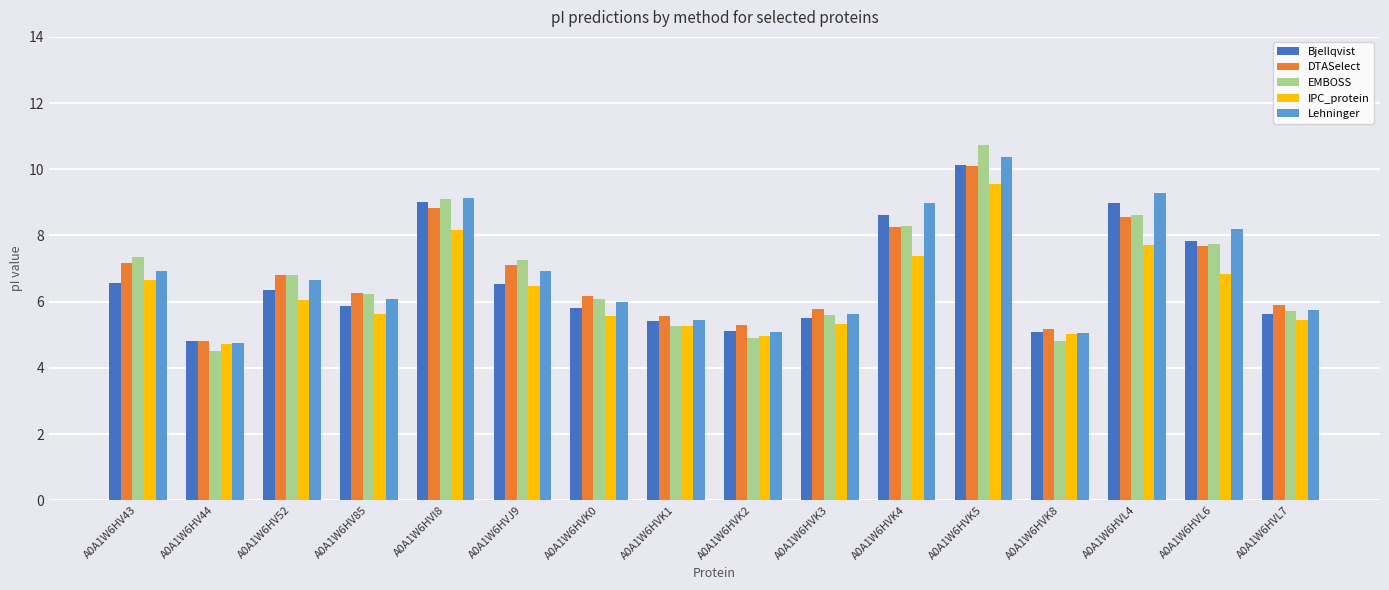

What is the label of the 4th bar from the left?

A0A1W6HV85